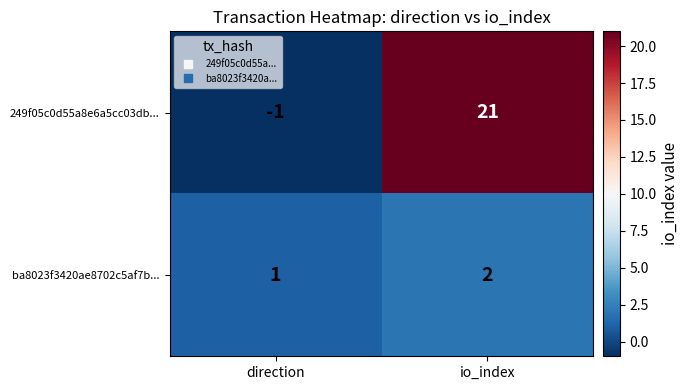

Which label corresponds to the largest value in the chart?

io_index